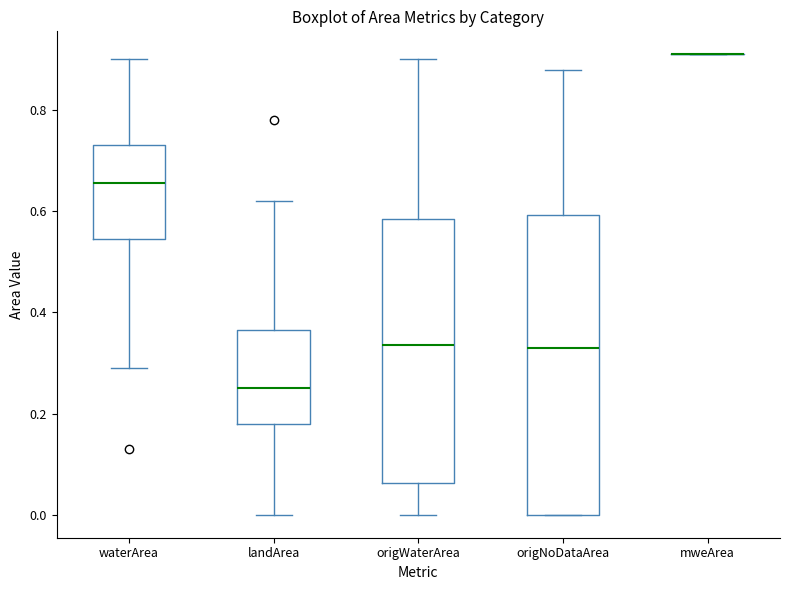

Reading left to right, transcribe this box plot: for each box, give where its median line is, the range the box spans, and where its two whiskers end, as read against the y-axis. The values are not printed on the chart, so give them approximately, as read against the axis.

waterArea: median 0.66, box 0.54 to 0.74, whiskers 0.30 to 0.90
landArea: median 0.26, box 0.18 to 0.36, whiskers 0.00 to 0.62
origWaterArea: median 0.34, box 0.06 to 0.58, whiskers 0.00 to 0.90
origNoDataArea: median 0.34, box 0.00 to 0.60, whiskers 0.00 to 0.88
mweArea: box collapsed to a line at 0.92, whiskers 0.92 to 0.92